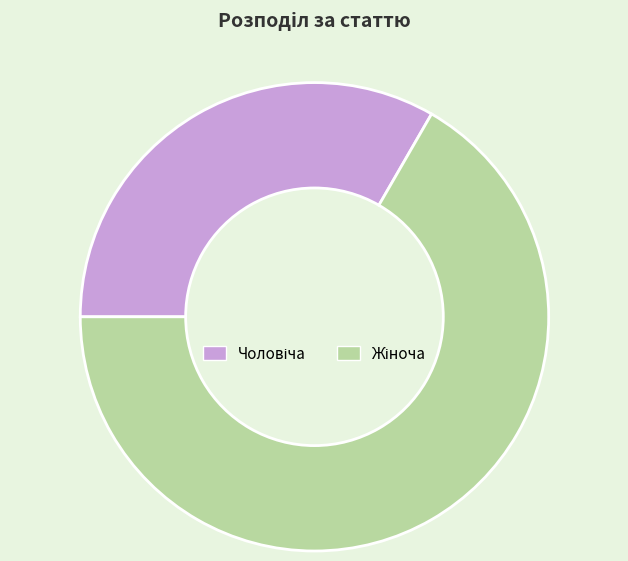

Does any single category account for the majority?

Yes